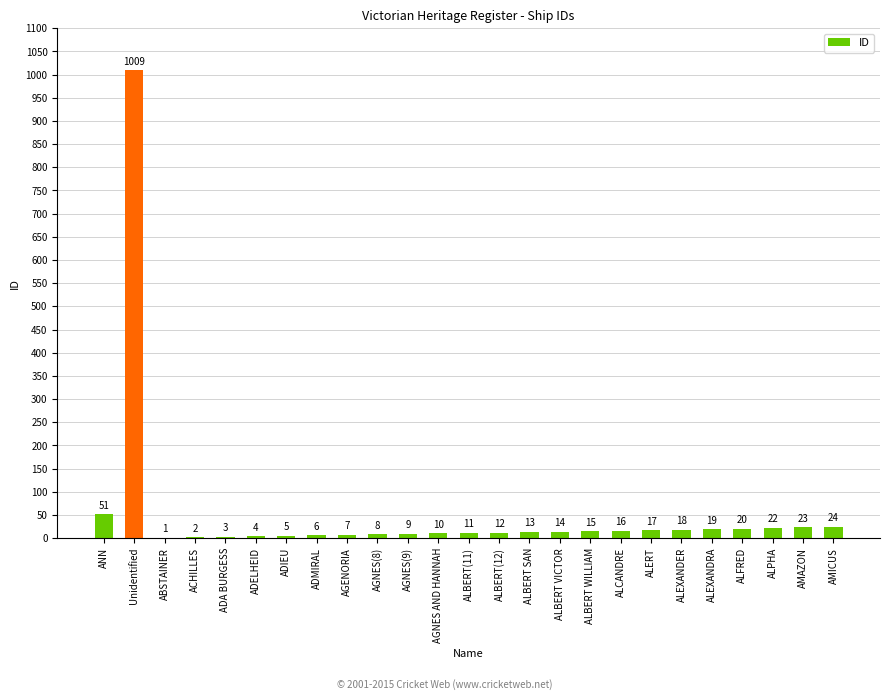

Does the chart contain stacked bars?

No